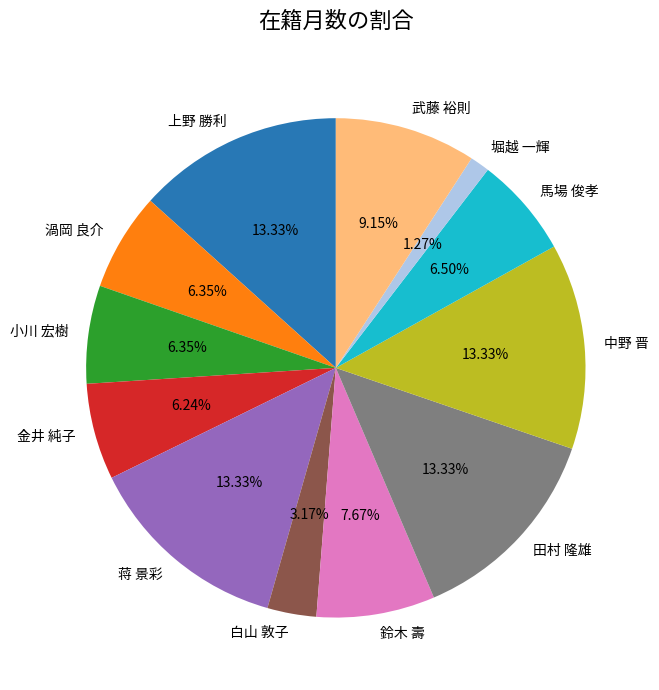

Count the number of slices in the pie.

12